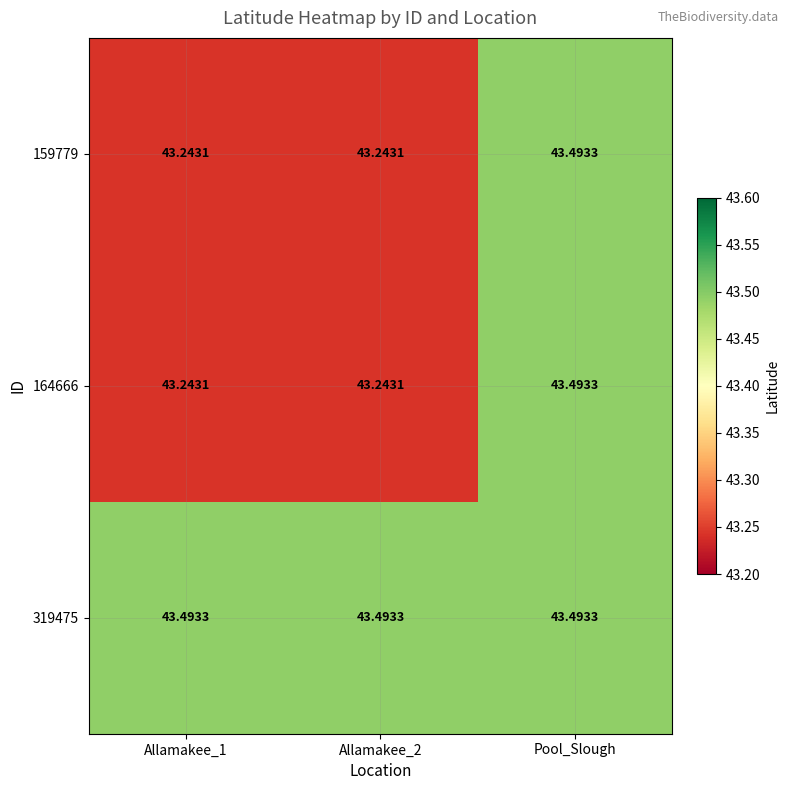

At which category is the sum across all series the highest?

Pool_Slough